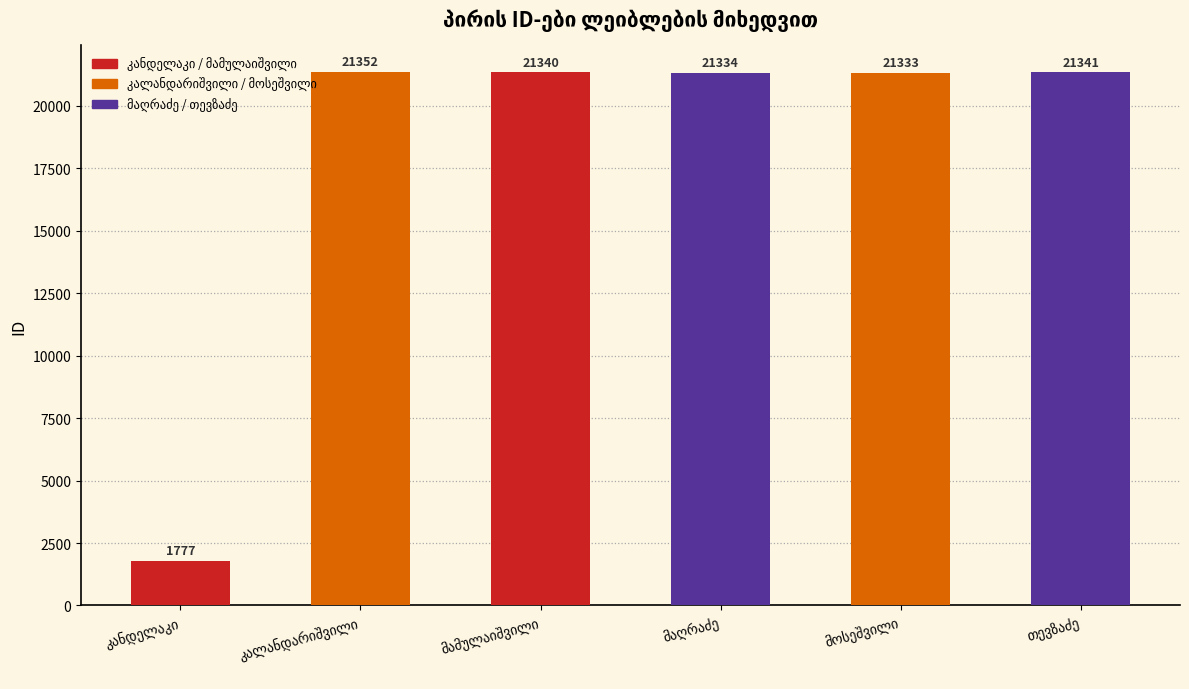

What is the greatest value displayed?

21352